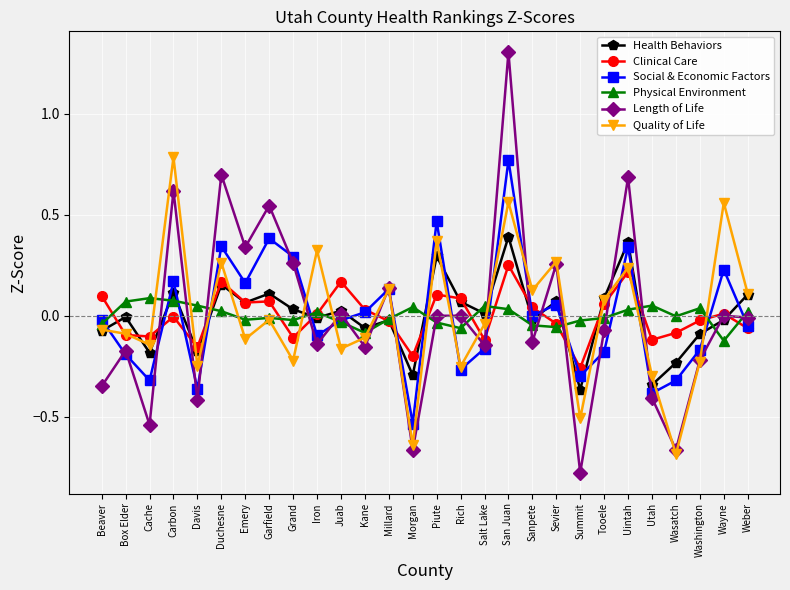

At which category is the sum across all series the highest?

San Juan